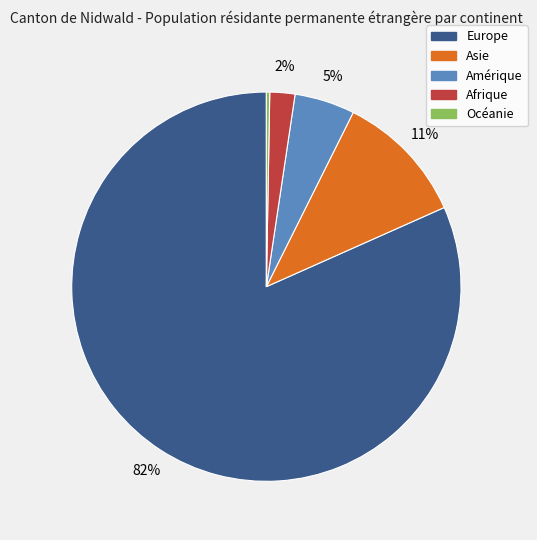

Is the sum of Europe and Océanie greater than half?

Yes